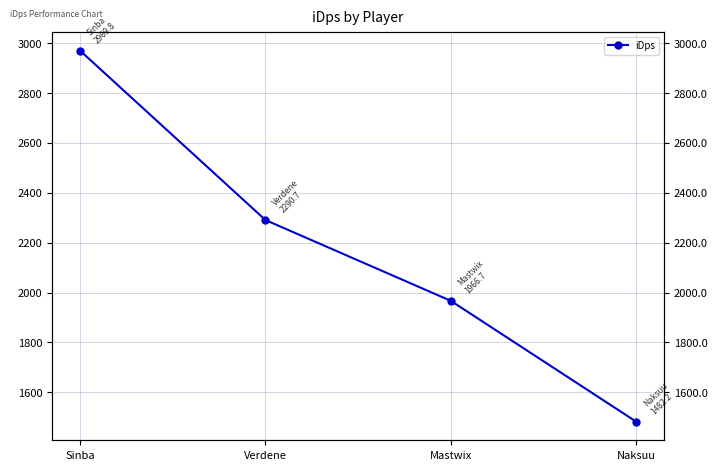

What is the value of the 3rd point from the left?

1966.7